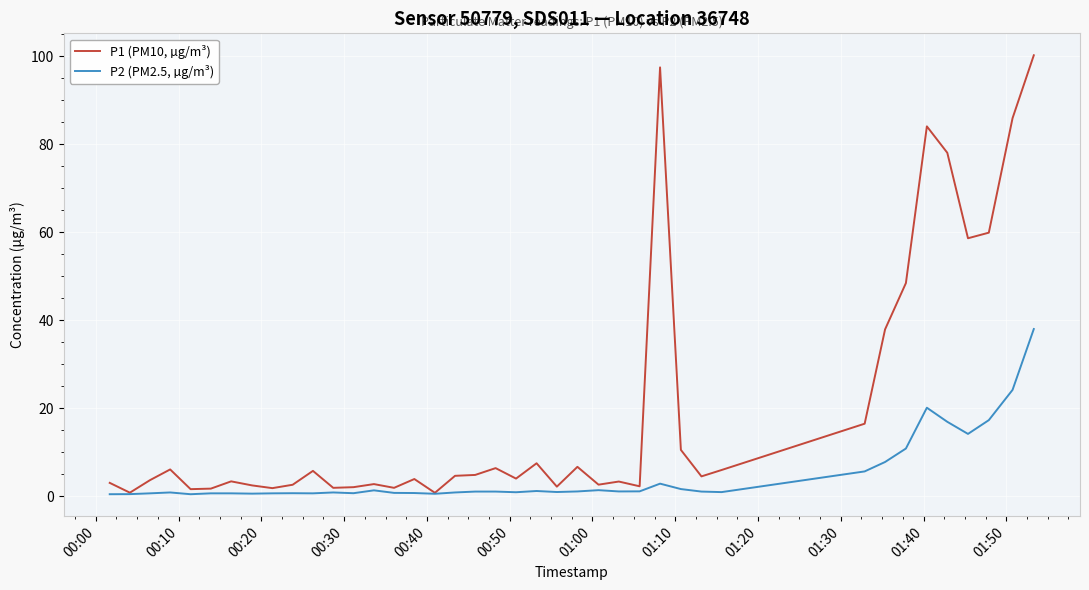

List the series in order of their peak value, highest first.

P1 (PM10, µg/m³), P2 (PM2.5, µg/m³)